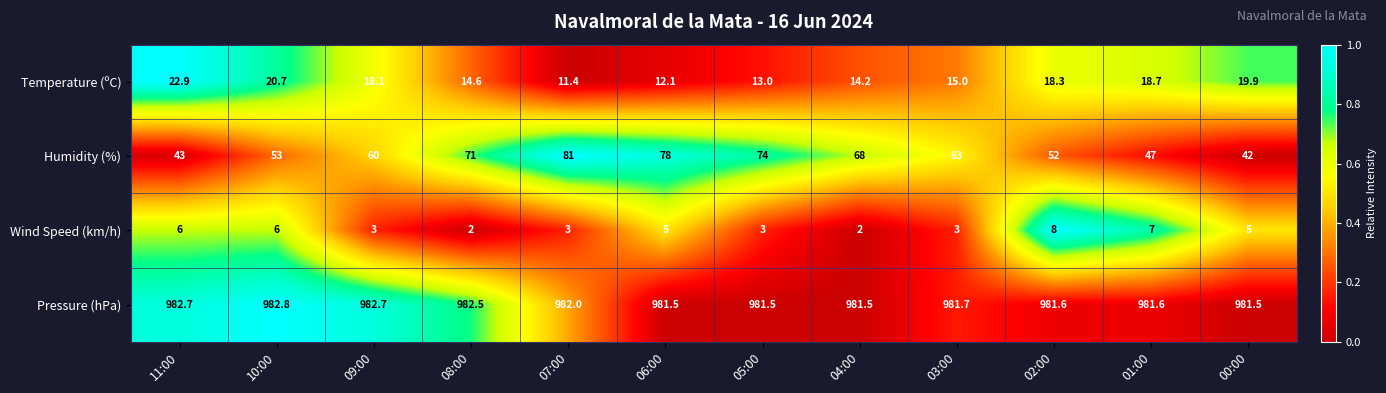

What is the difference between the highest and lowest values at 02:00?

973.6